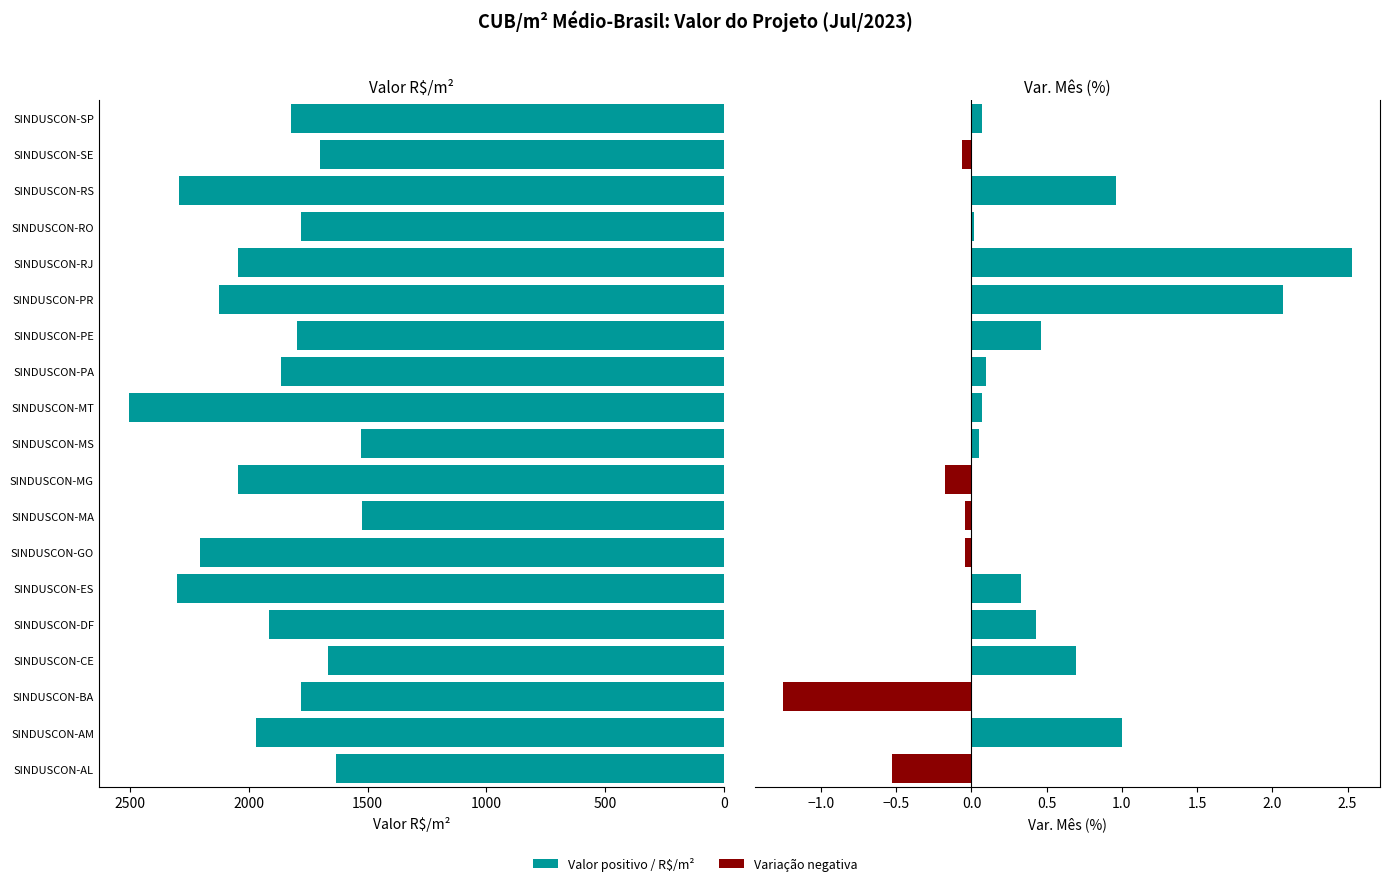

What is the change in value from SINDUSCON-MA to SINDUSCON-PE?

+273.9